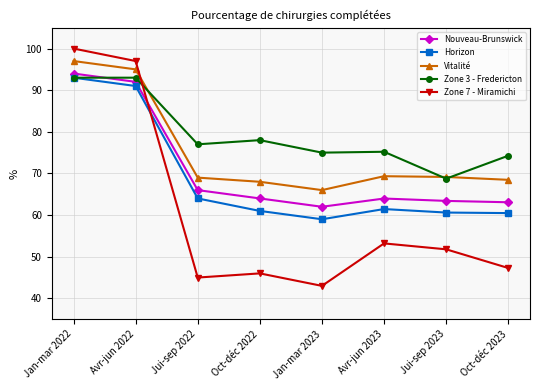

What is the lowest value of the Zone 3 - Fredericton series?

68.8